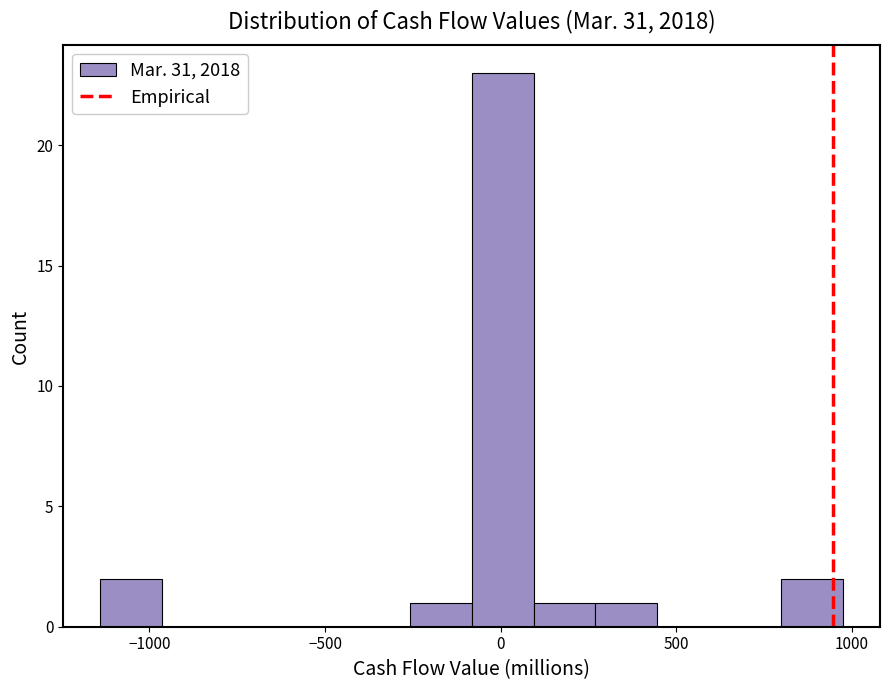

Around what value on the x-axis is the tallest bar? Give the approximate position of its centre, as read against the axis.

0